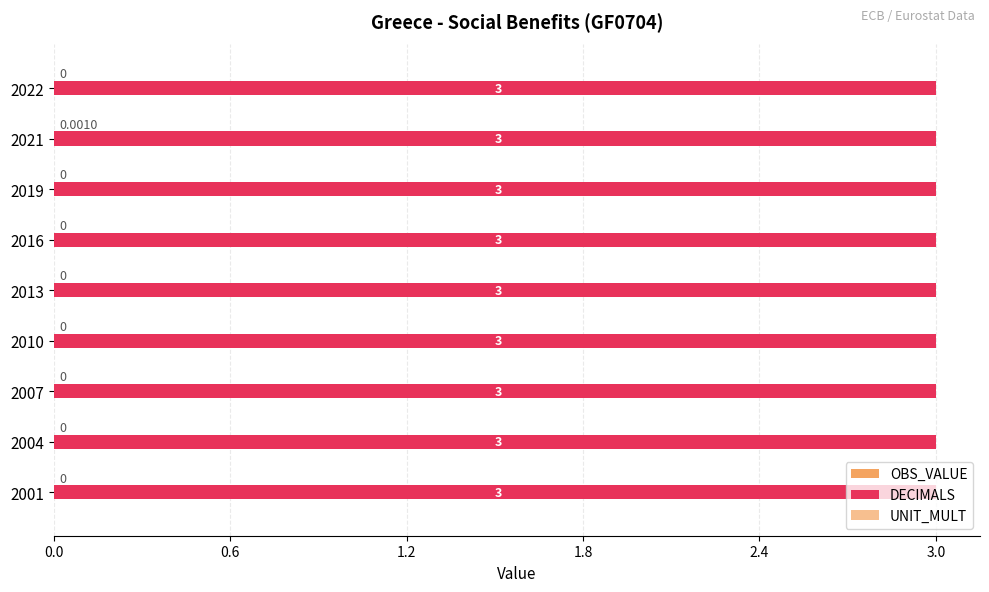

Count the number of data series in this chart.

2